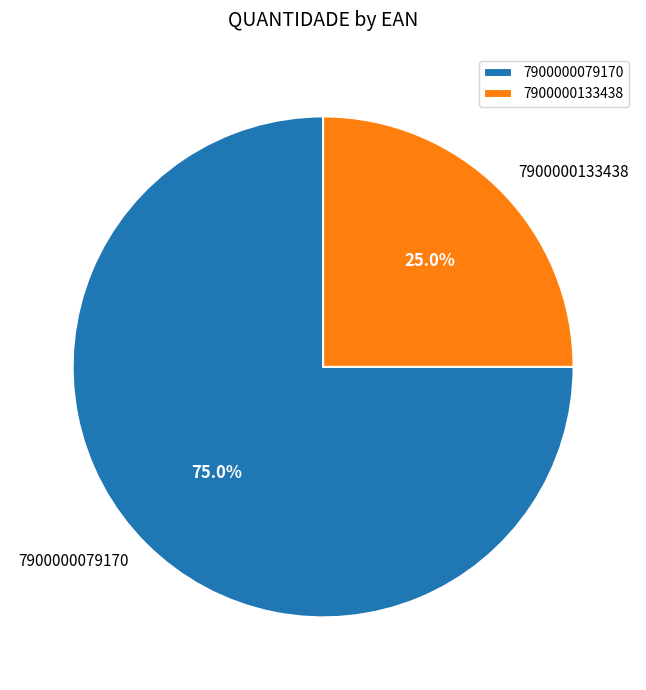

Which slice is the smallest?

7900000133438